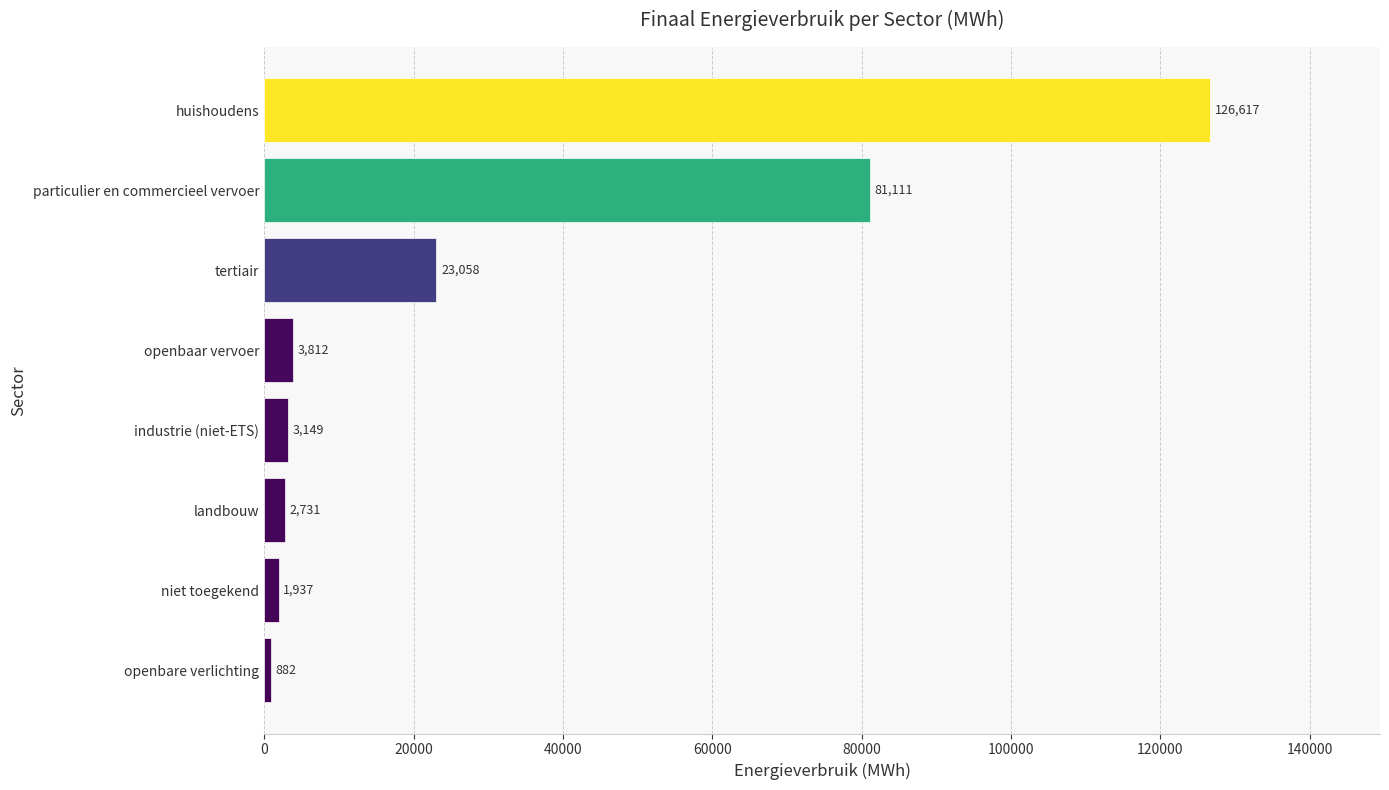

Count the number of data series in this chart.

1